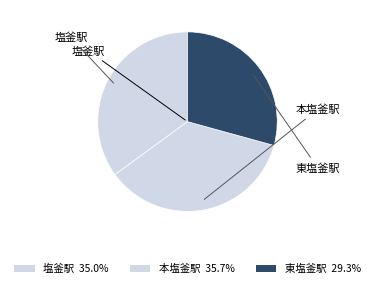

How many segments does this pie chart have?

3